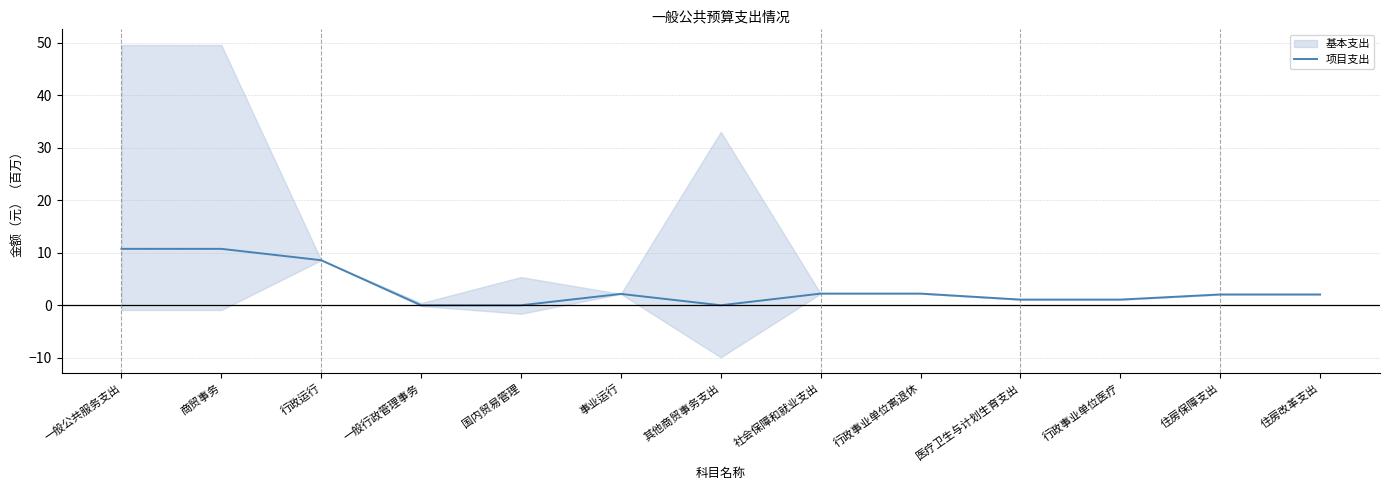

How many lines are shown in the chart?

1